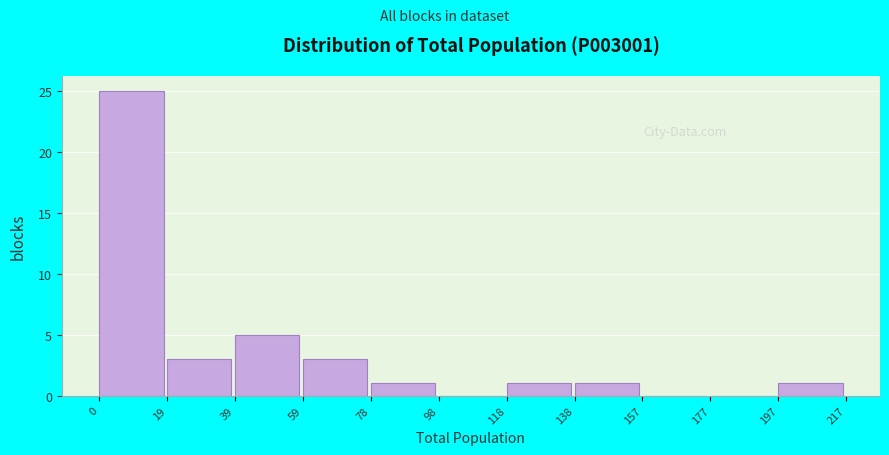

Reading left to right, transcribe this chart: for each bar, give the range it covers on the x-axis and its height. The values are not printed on the chart, so give them approximately, as read against the axis.

0 to 19: 25
19 to 39: 3
39 to 59: 5
59 to 78: 3
78 to 98: 1
98 to 118: 0
118 to 138: 1
138 to 157: 1
157 to 177: 0
177 to 197: 0
197 to 217: 1